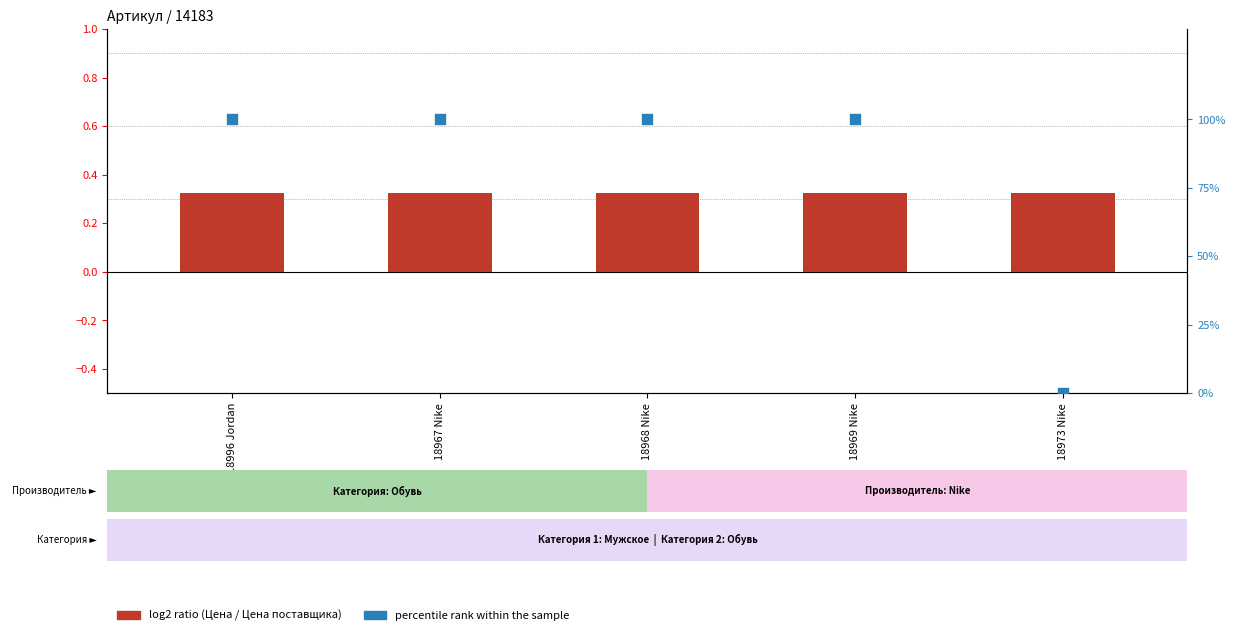

What are all the series names shown in the legend?

log2 ratio, percentile rank within the sample